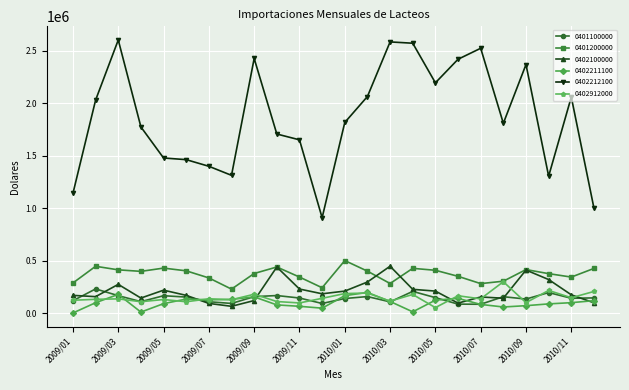

What is the minimum value for 0401200000?

231349.1